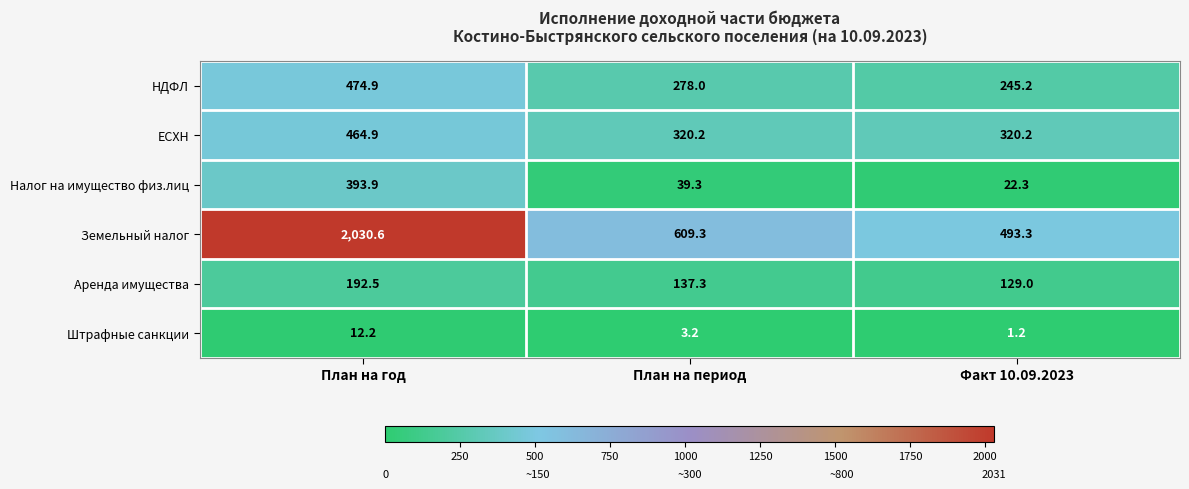

Reading left to right, list all the values displayed in this chart.

НДФЛ: 474.9	278.0	245.2
ЕСХН: 464.9	320.2	320.2
Налог на имущество физ.лиц: 393.9	39.3	22.3
Земельный налог: 2030.6	609.3	493.3
Аренда имущества: 192.5	137.3	129.0
Штрафные санкции: 12.2	3.2	1.2